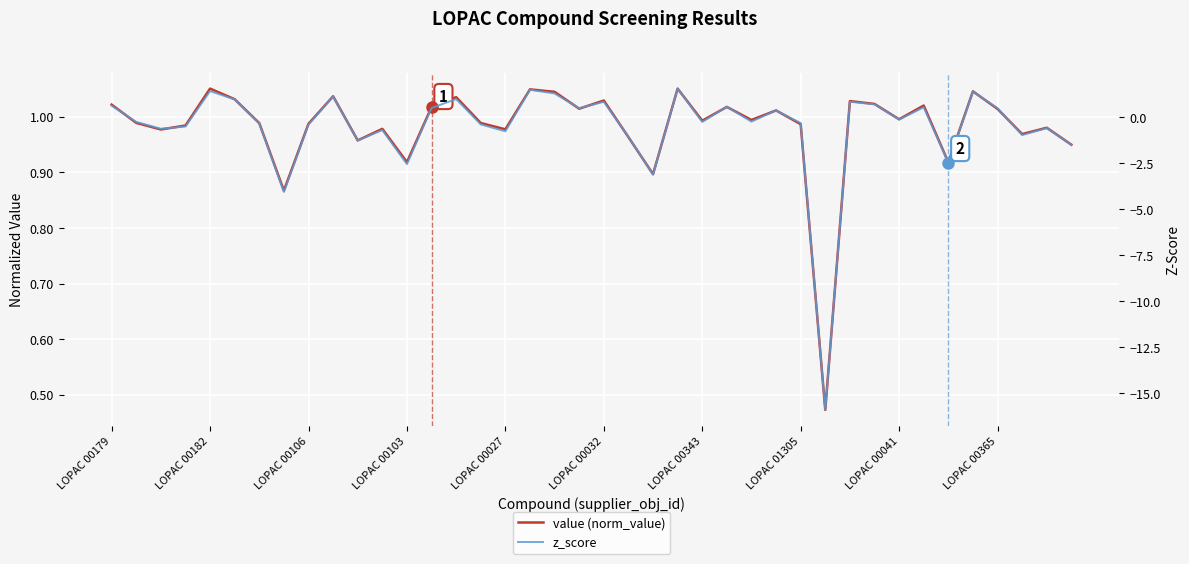

List the labels in order of z_score value, smallest first.

29, LOPAC 01305, 22, 12, 34, 39, 10, 21, 37, 16, 11, LOPAC 00106, 38, LOPAC 00103, LOPAC 00041, 15, LOPAC 00343, 28, LOPAC 00182, 24, 26, 32, 27, 19, 36, 13, 33, 25, LOPAC 00179, 31, 20, 30, LOPAC 00032, 14, LOPAC 00365, 18, 35, LOPAC 00027, 17, 23